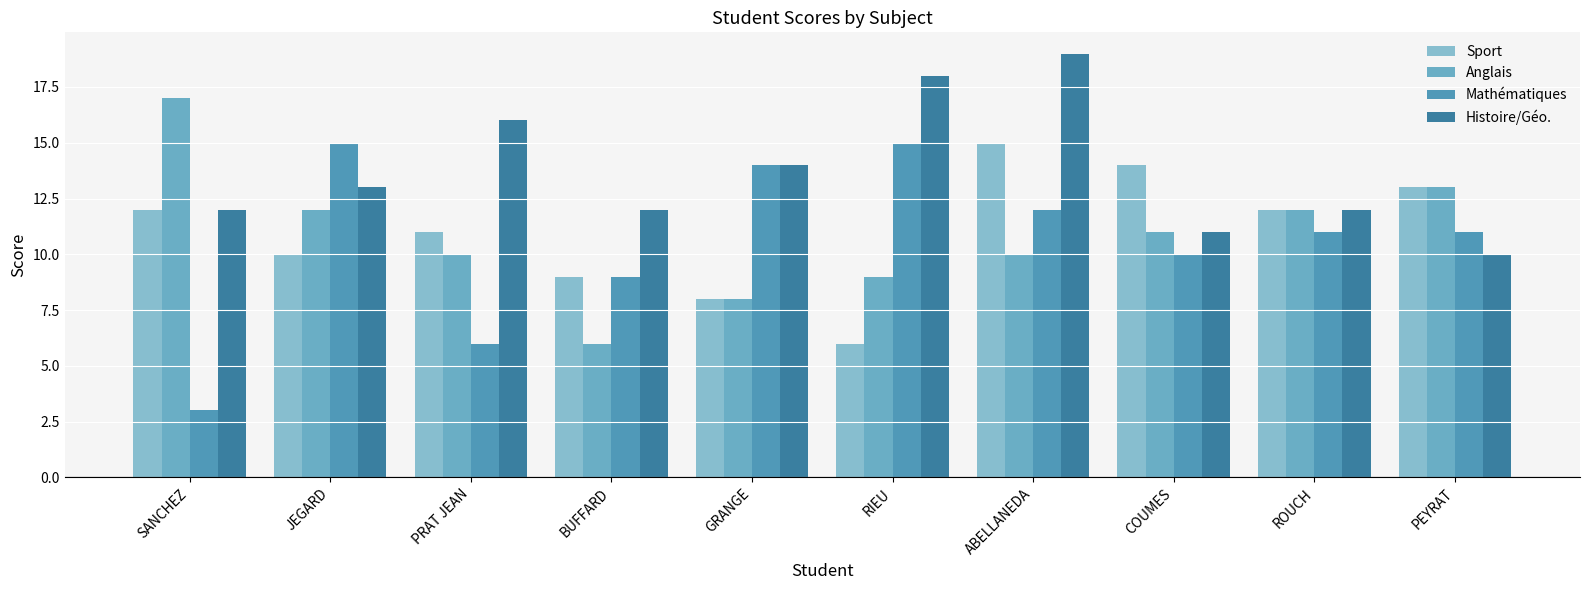

What is the spread (max minus min) of values at COUMES?

4